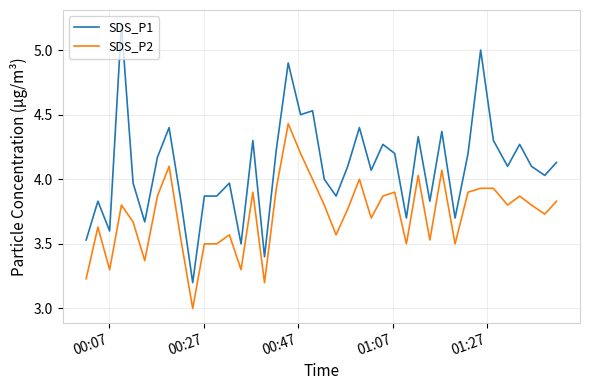

Which series has the widest spread of values?

SDS_P1